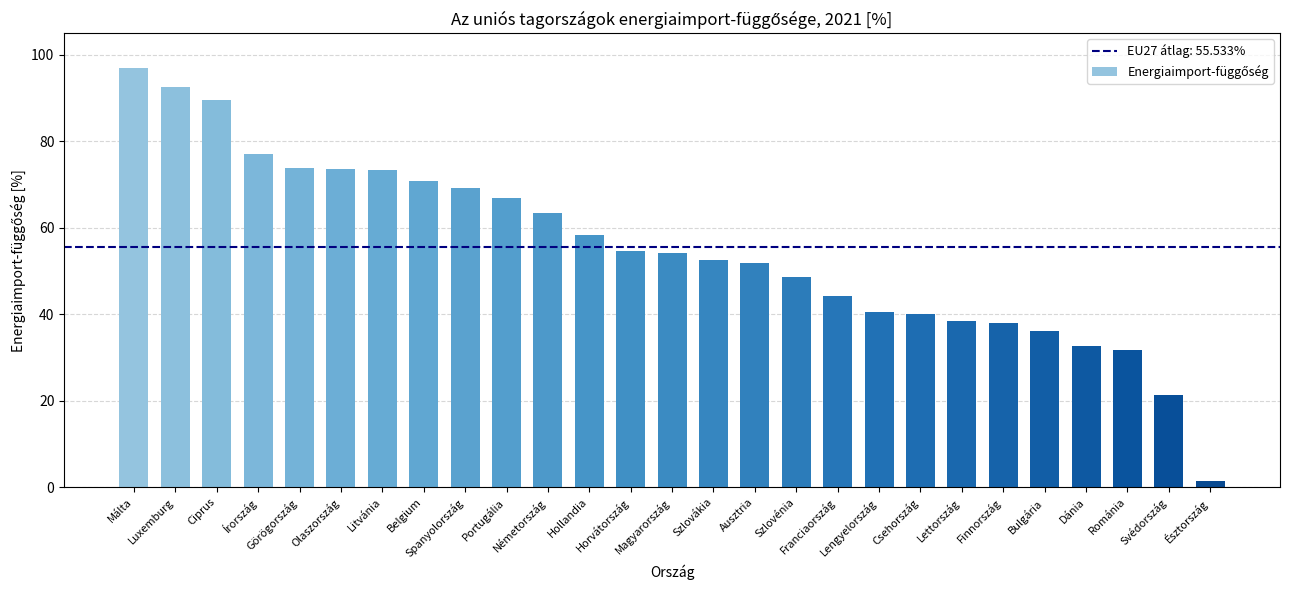

How many distinct data groups are displayed?

1